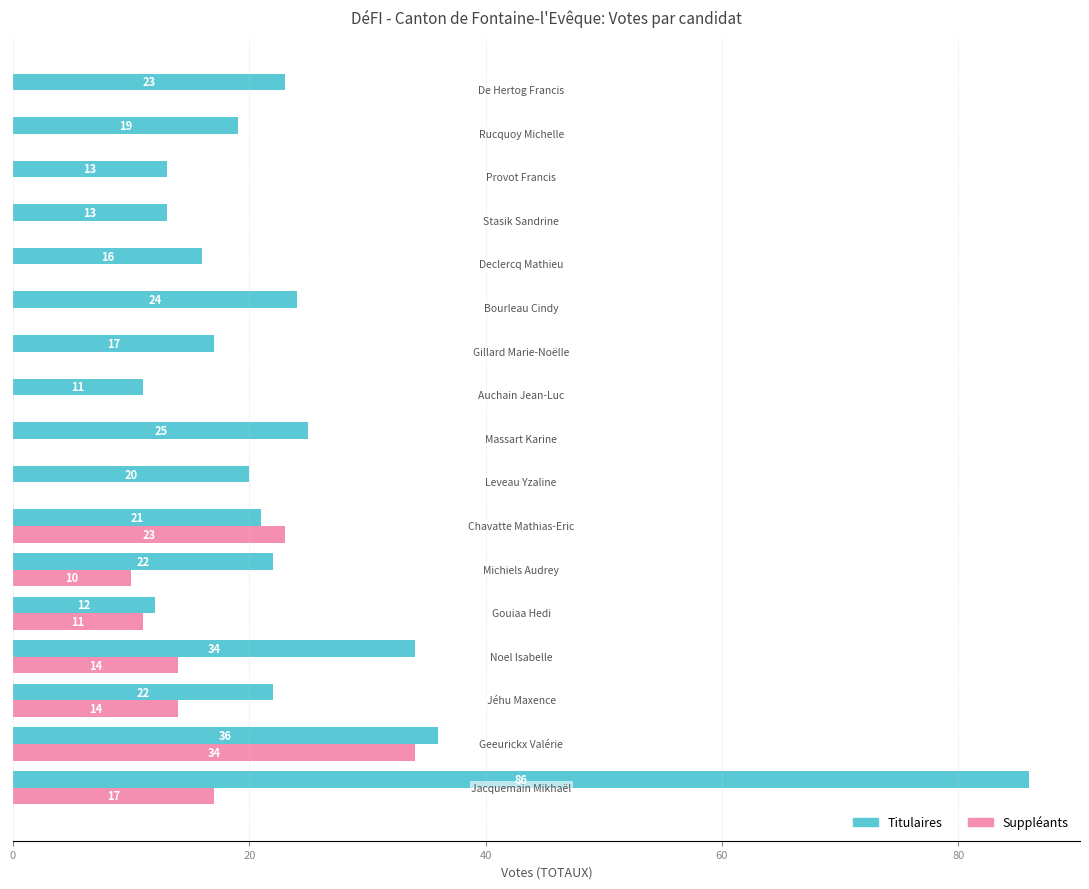

What is the maximum value for Titulaires?

86